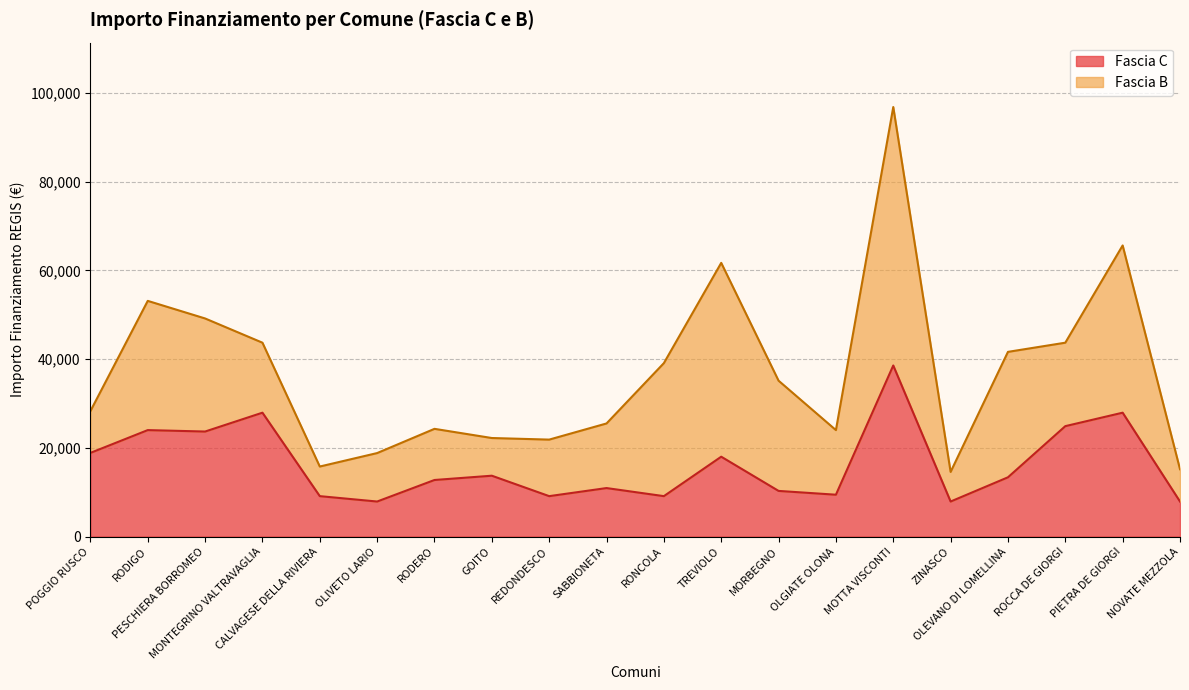

What is the greatest value displayed?

38565